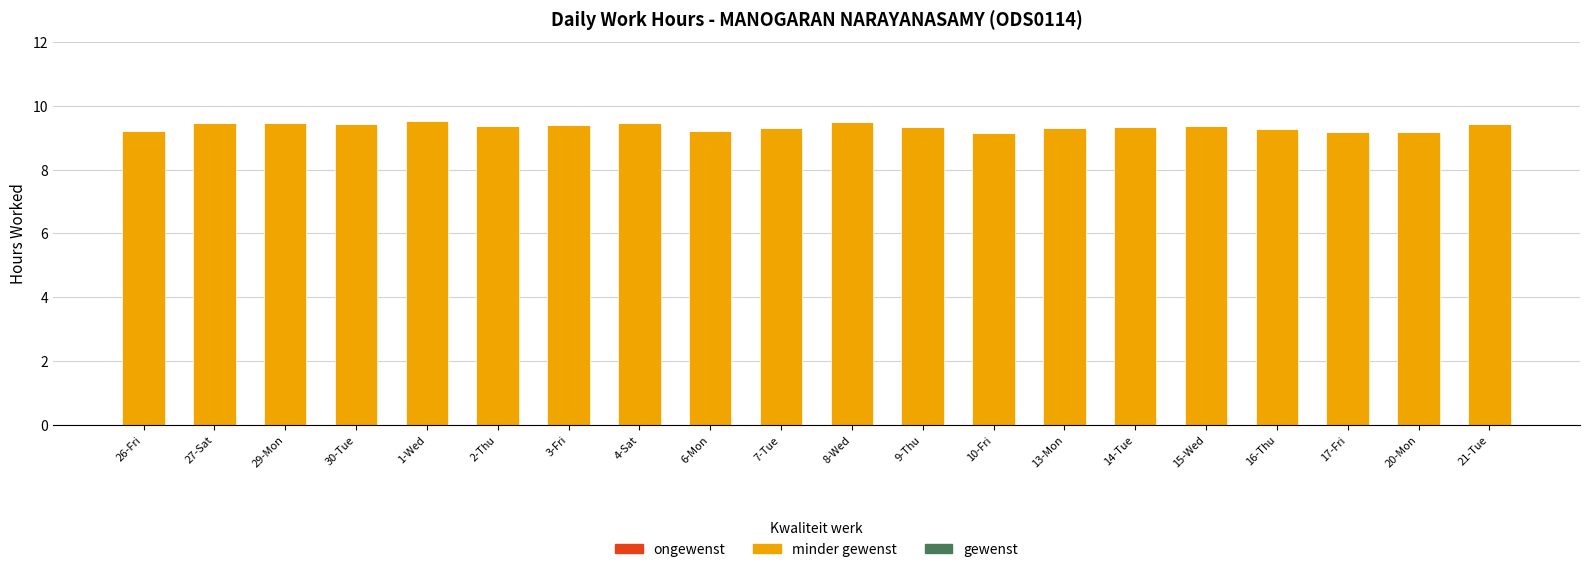

What is the difference between the maximum and minimum values?

0.4